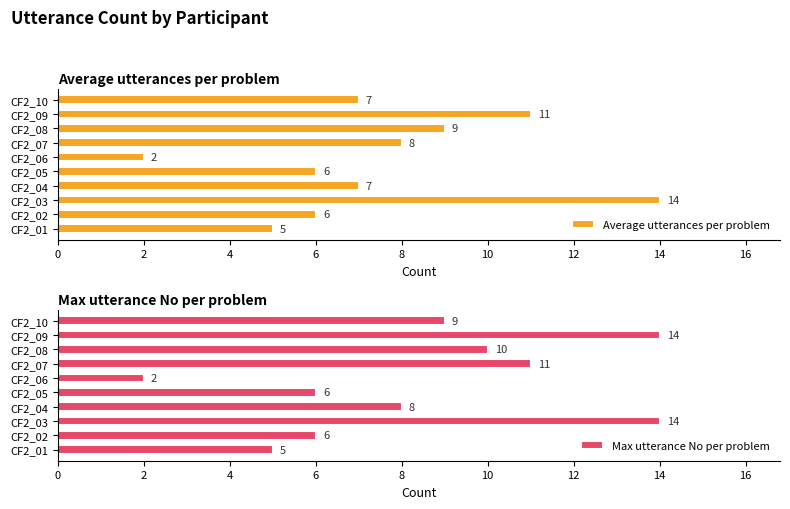

Count the number of categories in the chart.

10